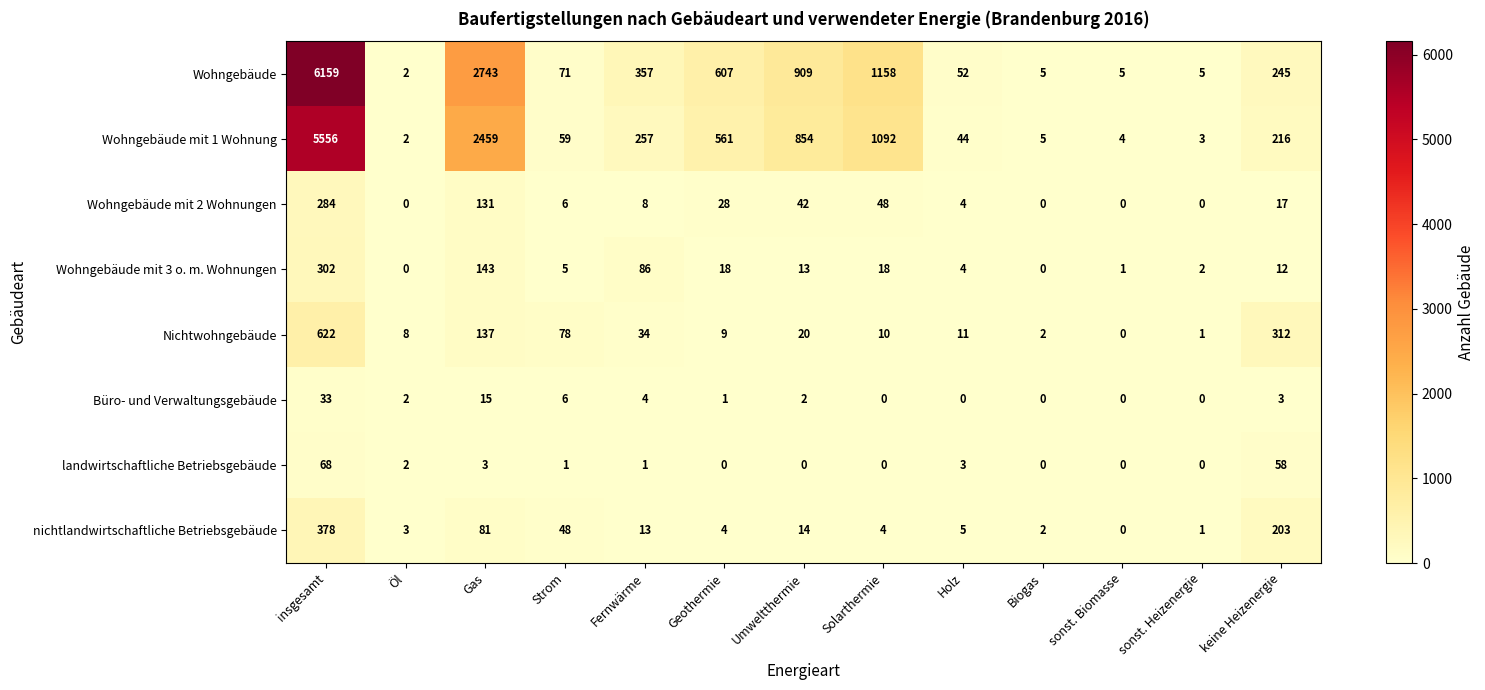

Count the number of categories in the chart.

13